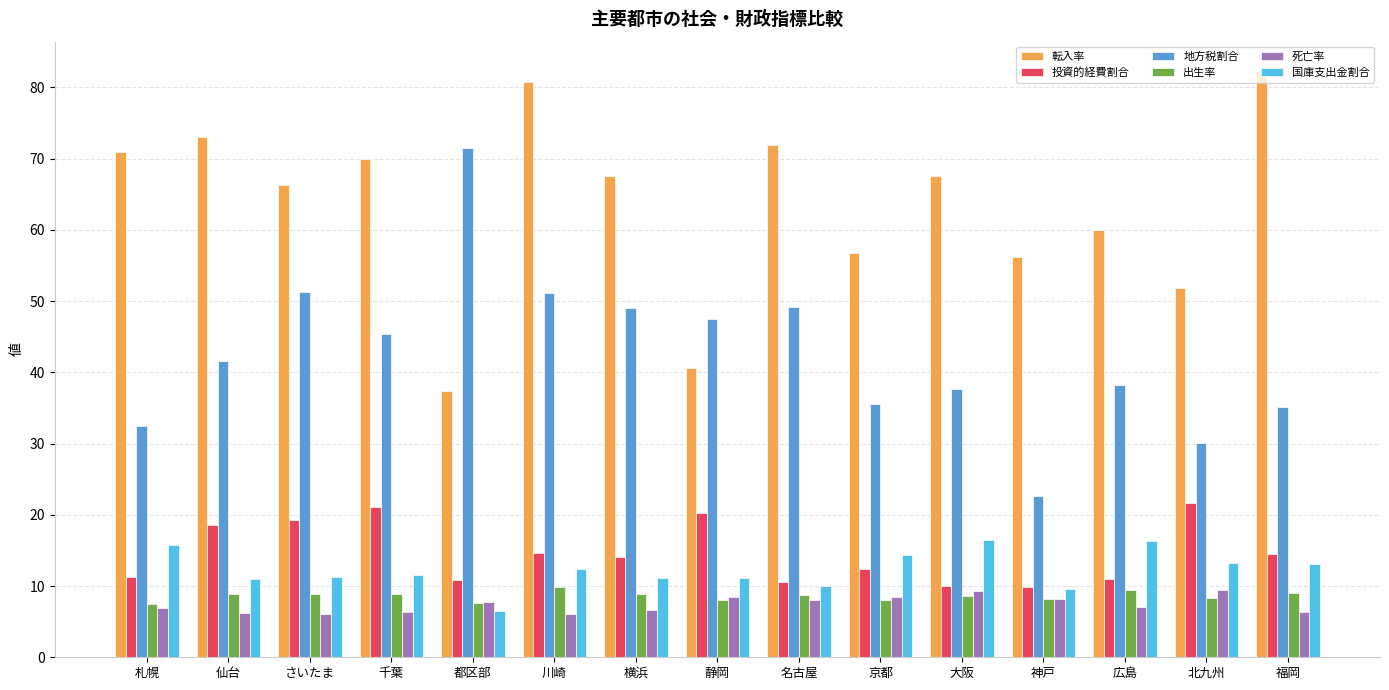

Which series has the largest range (max minus min)?

地方税割合